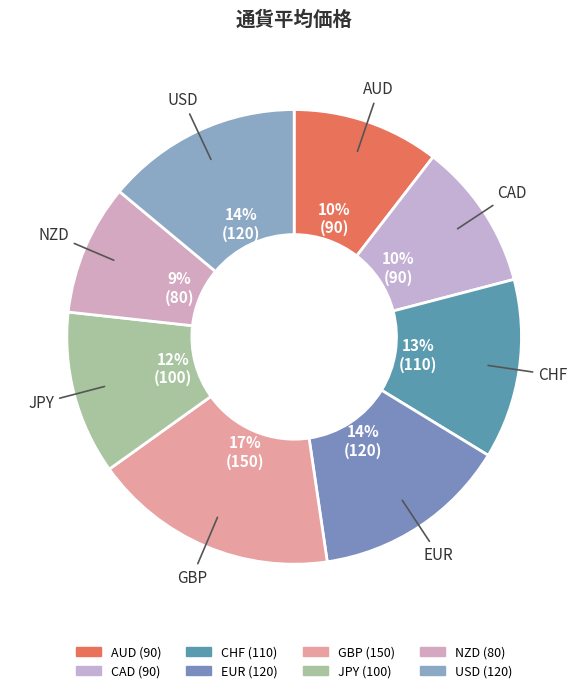

Is it true that GBP is 23% of the pie?

False